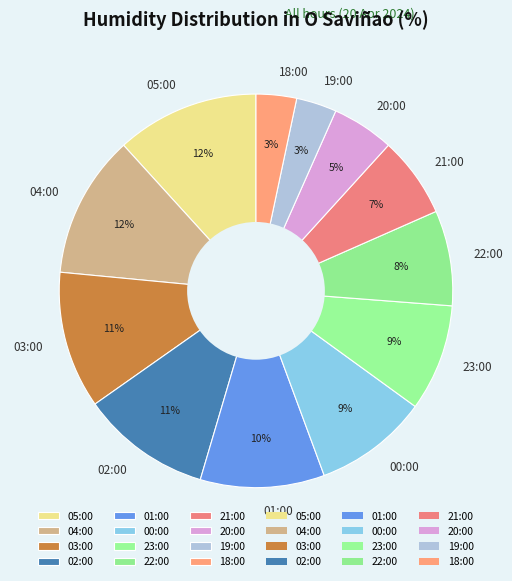

How many slices are in this pie chart?

12